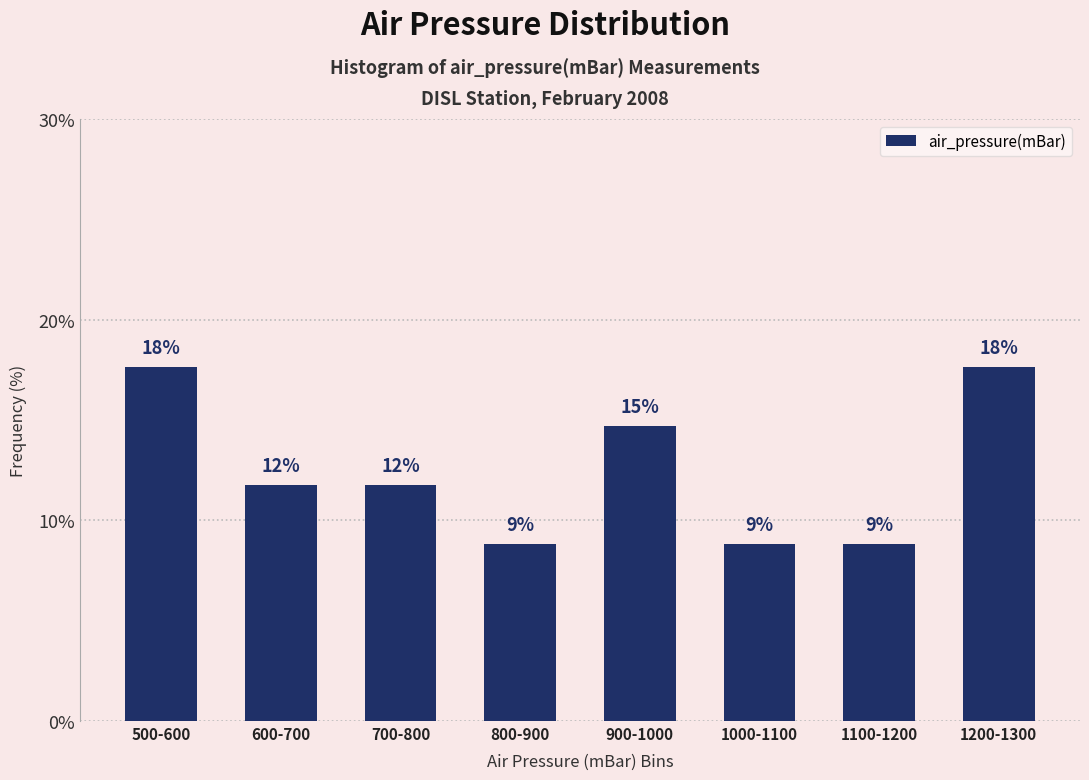

Are the bars horizontal?

No